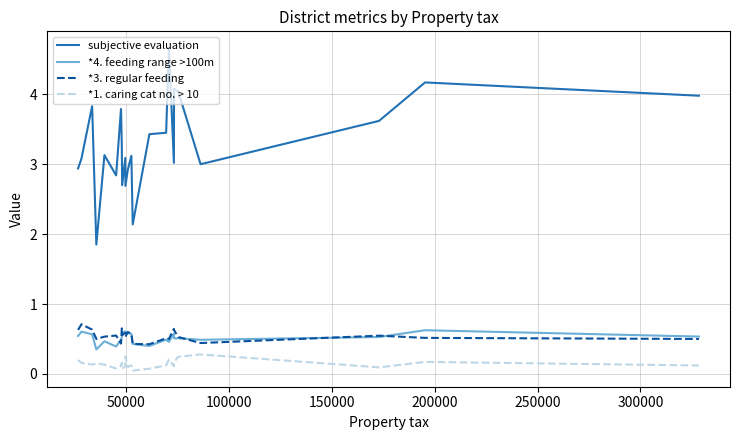

Which series has the largest range (max minus min)?

subjective evaluation